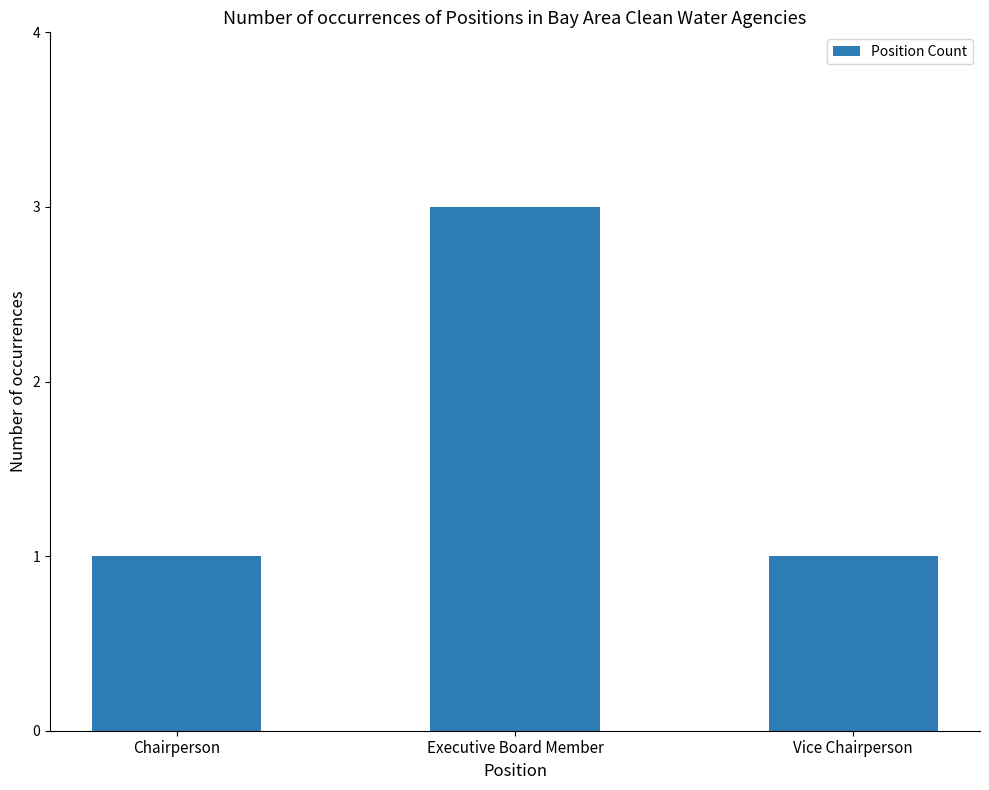

What is the change in value from Chairperson to Executive Board Member?

+2